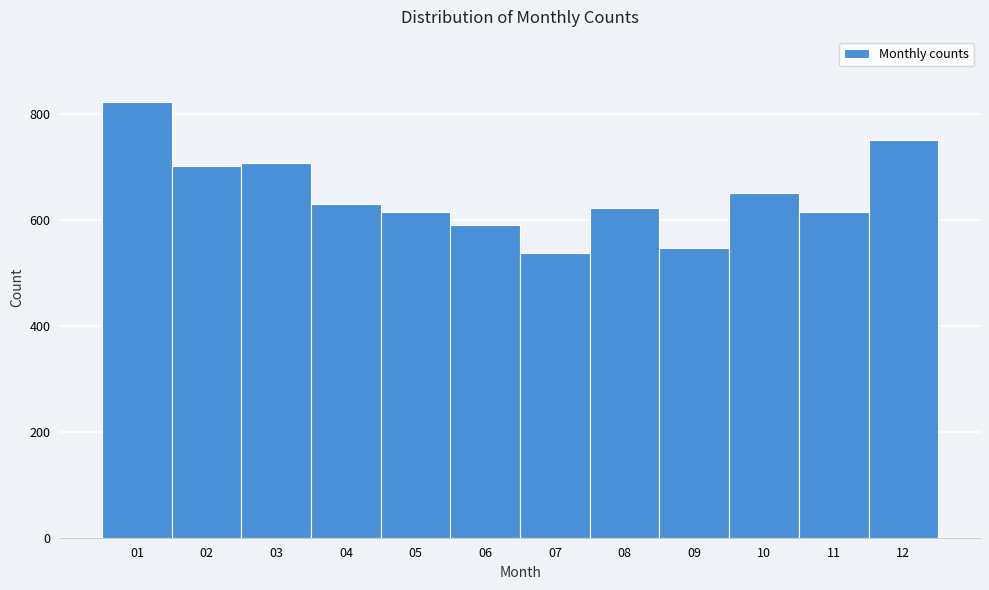

Reading left to right, list all the values displayed in this chart.

01=822	02=701	03=708	04=629	05=615	06=591	07=537	08=623	09=546	10=651	11=615	12=750